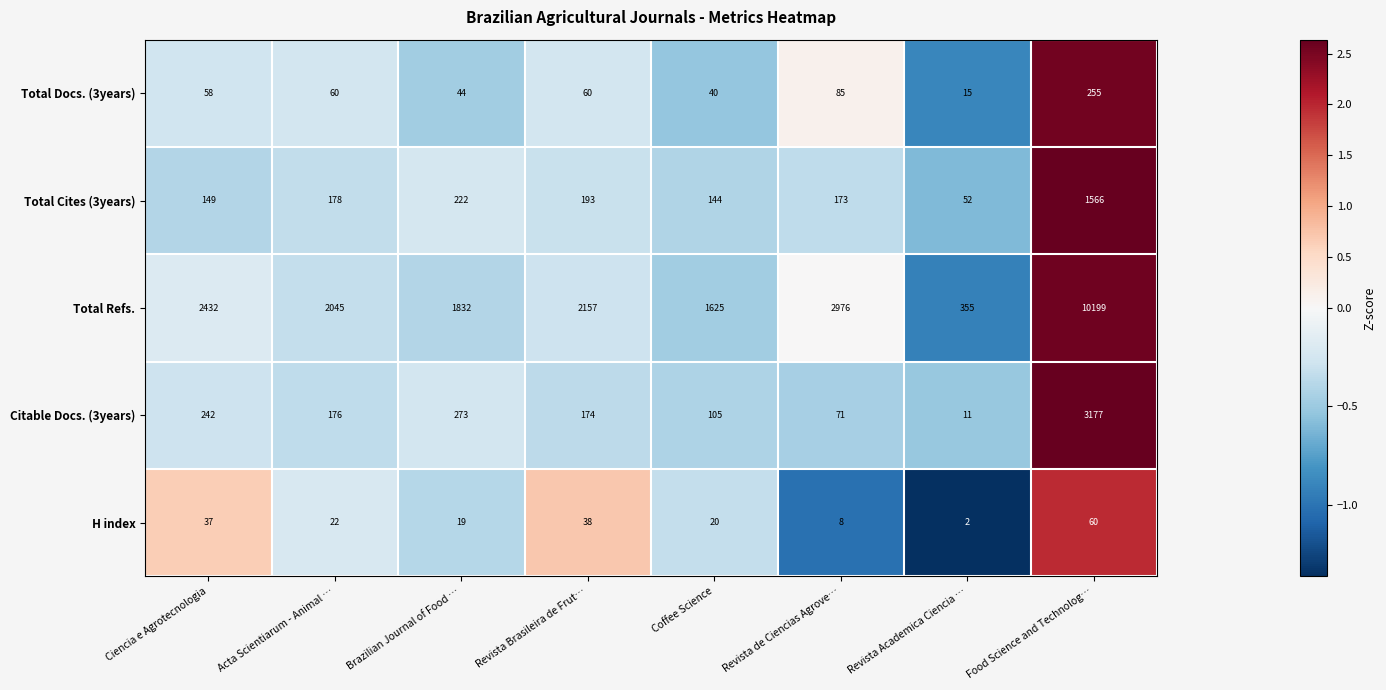

The value of H index at Ciencia e Agrotecnologia is 37. True or false?

True